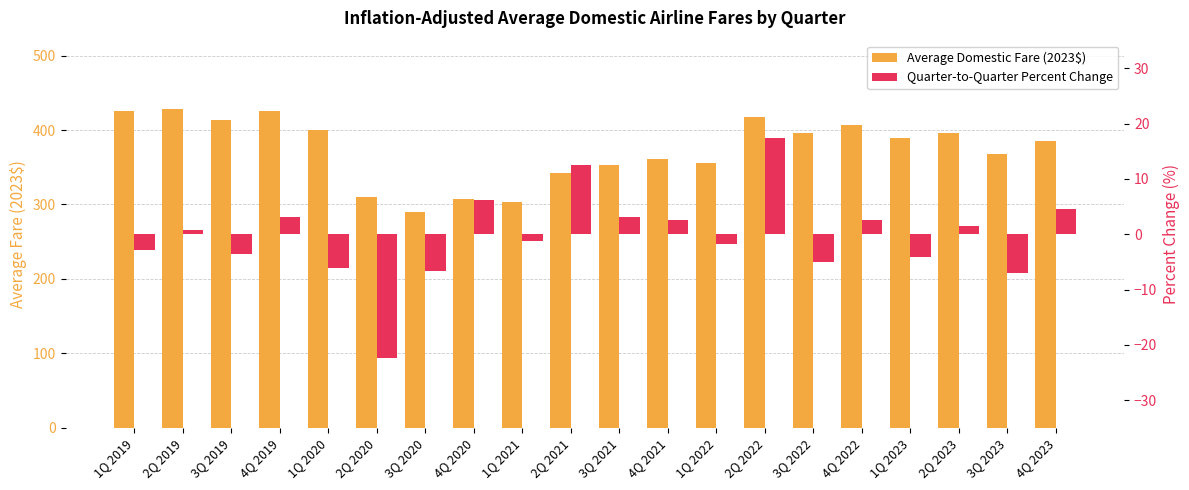

What is the difference between the maximum and minimum values in the Quarter-to-Quarter Percent Change series?

39.9